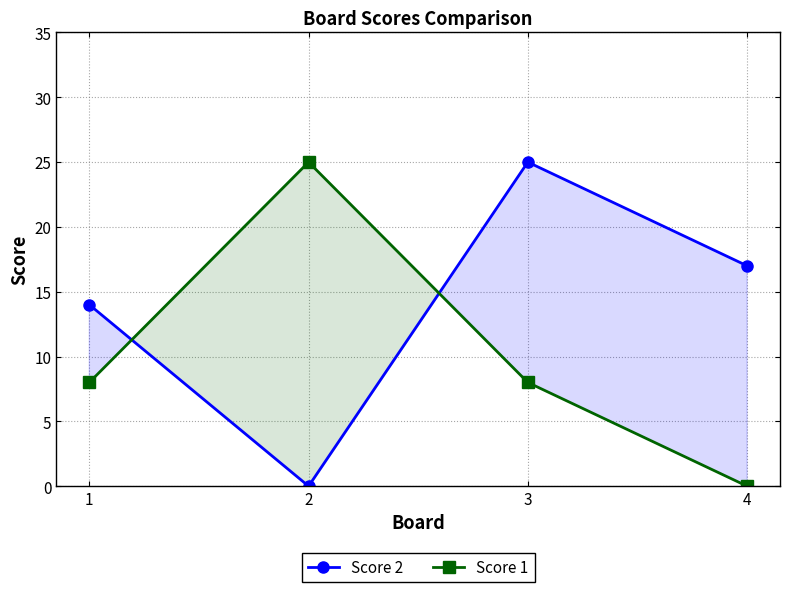

List the labels in order of Score 1 value, smallest first.

4, 1, 3, 2